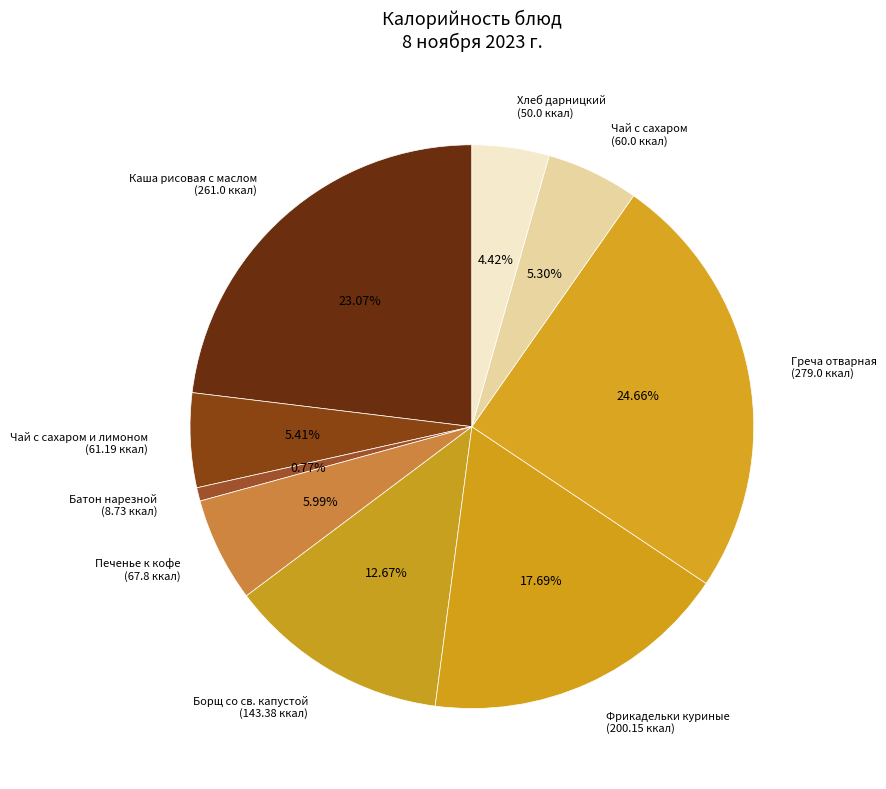

Is it true that Чай с сахаром is 5% of the pie?

True